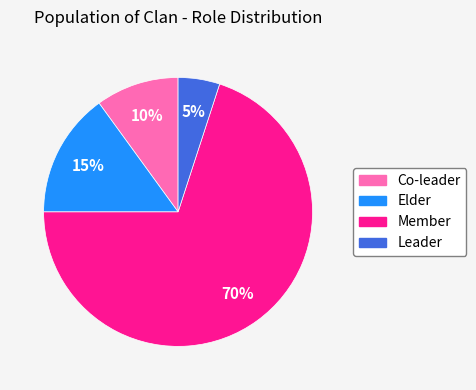

To the nearest percent, what is the difference between the Member and Leader slice percentages?

65%